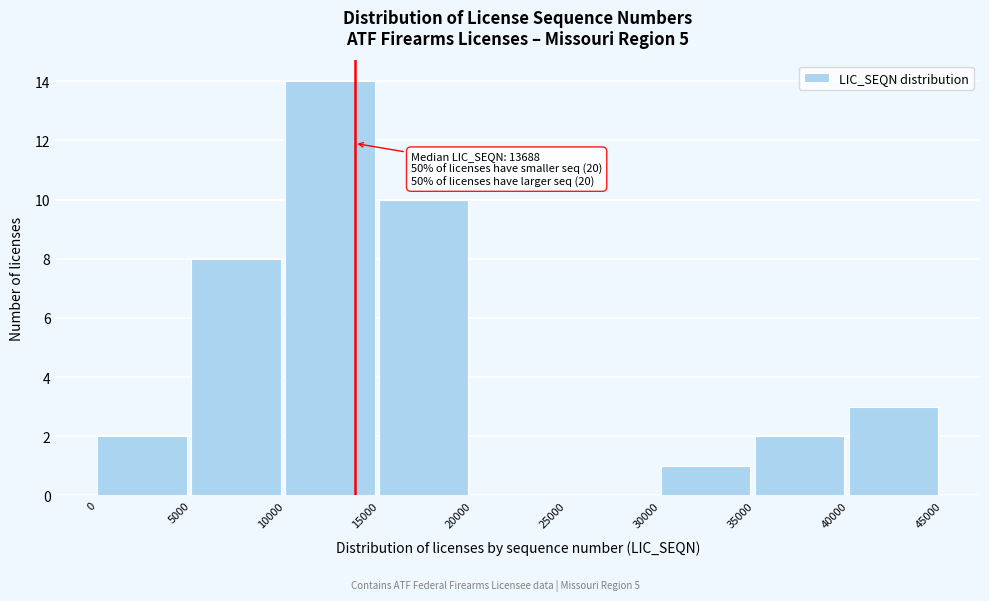

Over which range of the x-axis is the bar tallest?

10000 to 15000